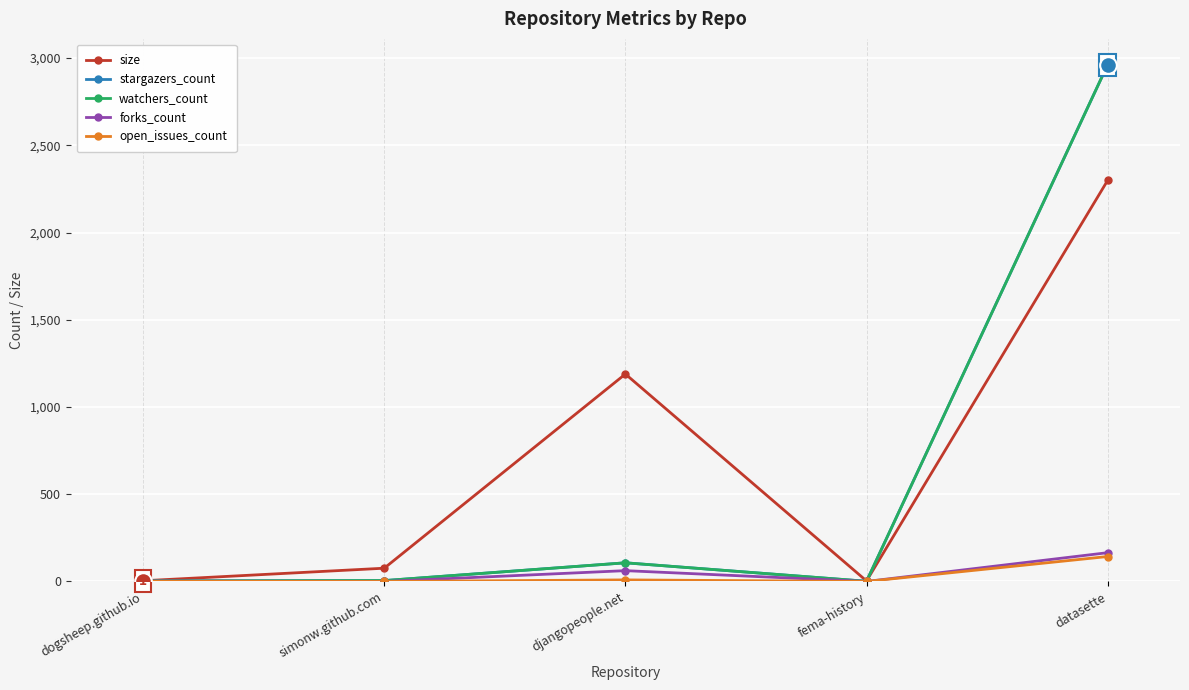

Does the chart have visible grid lines?

Yes